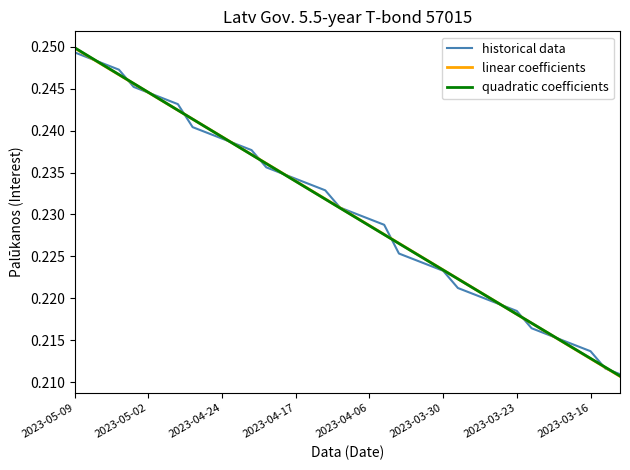

What are all the series names shown in the legend?

historical data, linear coefficients, quadratic coefficients